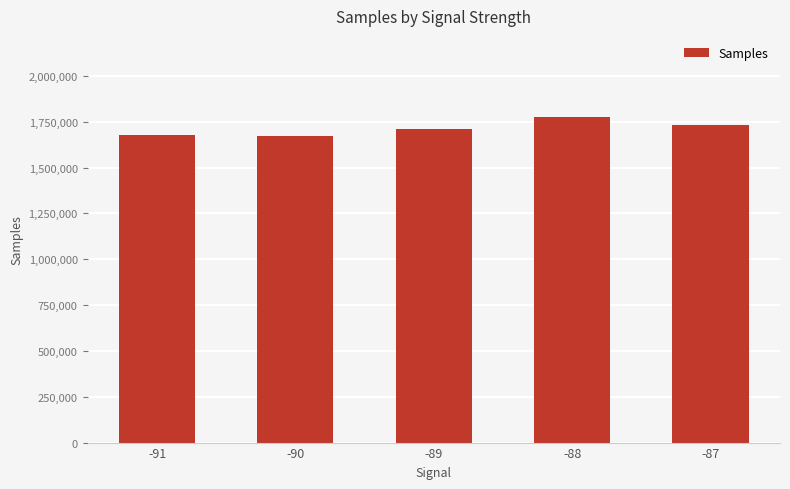

Is it true that the value at -91 is 1678445?

True